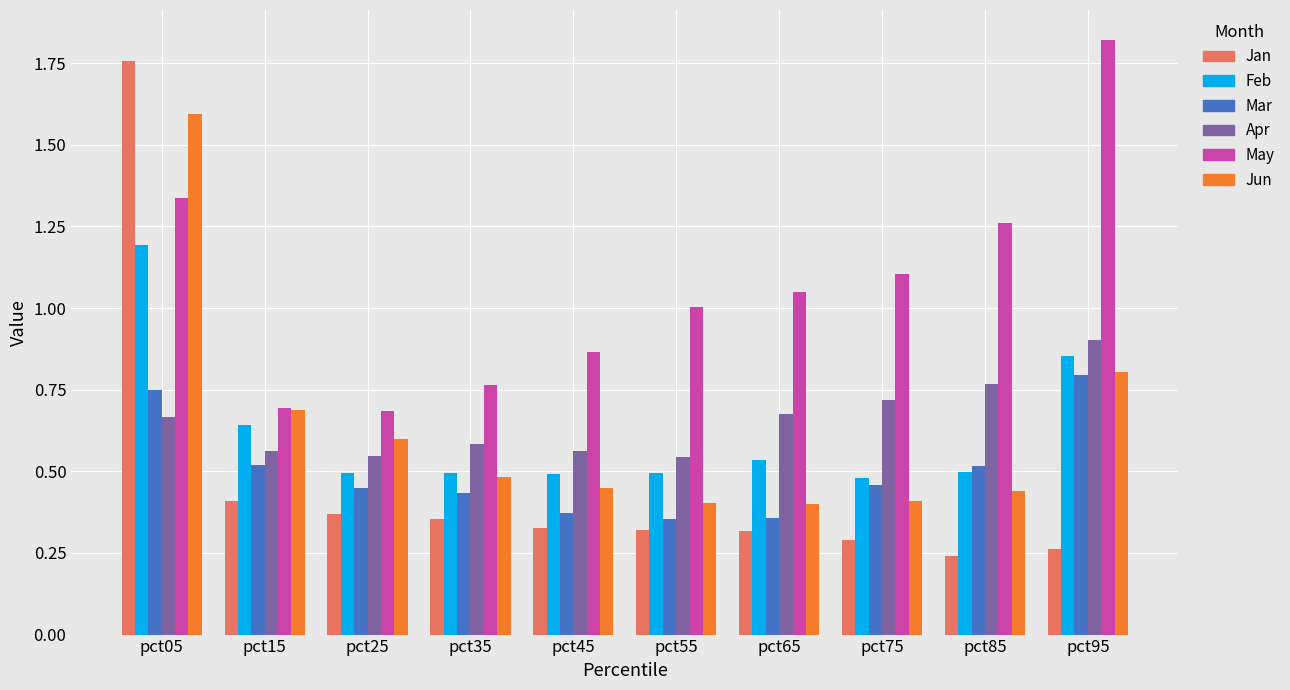

Between pct55 and pct75, which series saw the biggest shift?

Apr